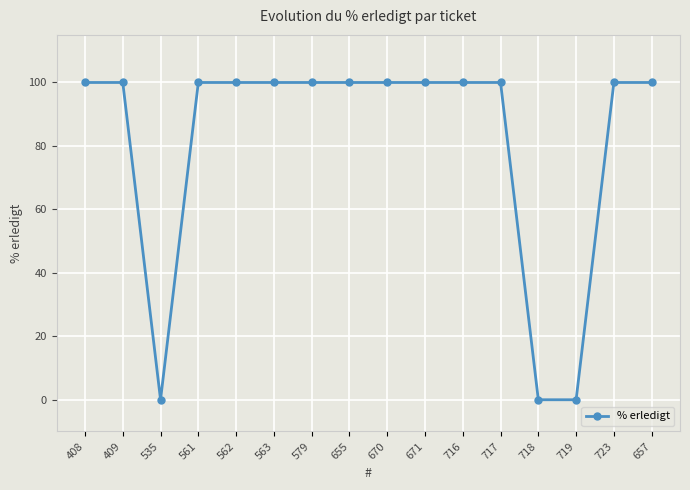

What is the sum of the values at 561 and 655?

200